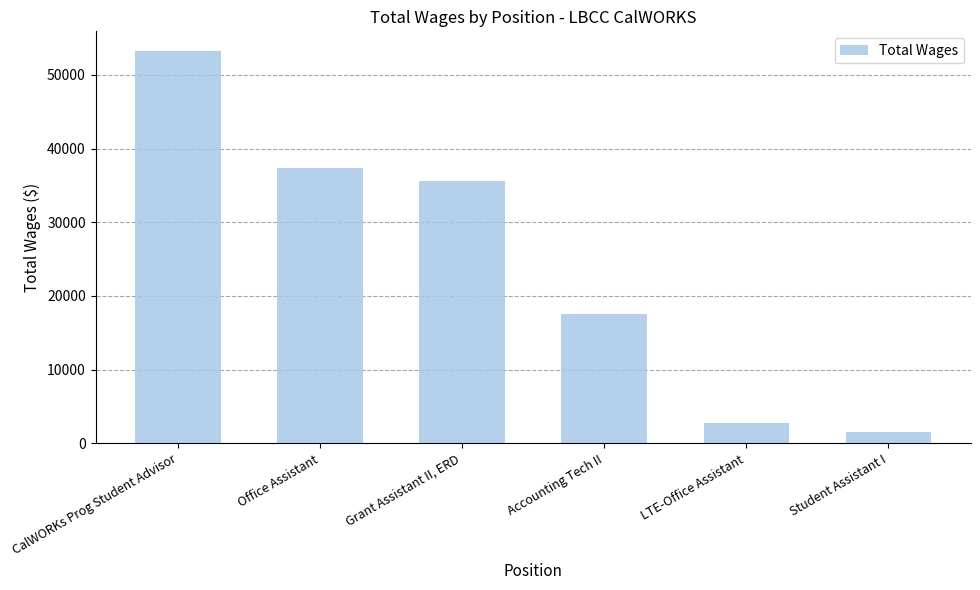

List the labels in order of value, smallest first.

Student Assistant I, LTE-Office Assistant, Accounting Tech II, Grant Assistant II, ERD, Office Assistant, CalWORKs Prog Student Advisor